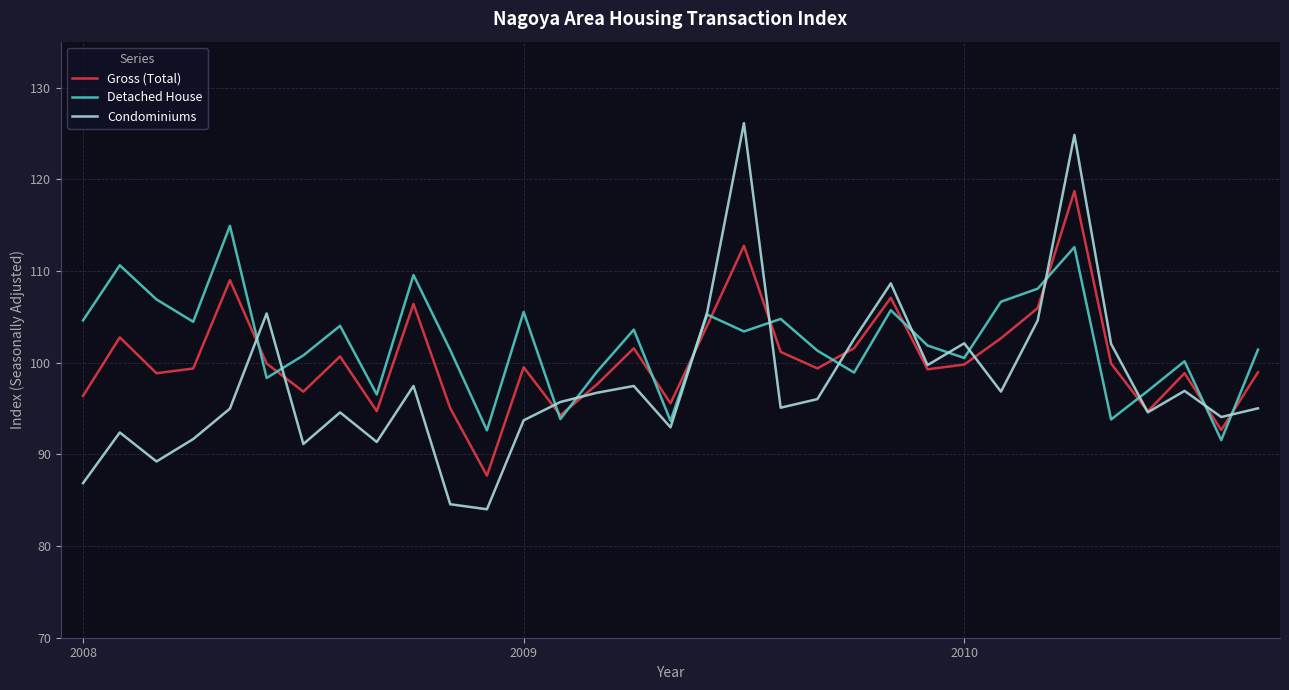

What is the maximum value shown in the chart?

126.1